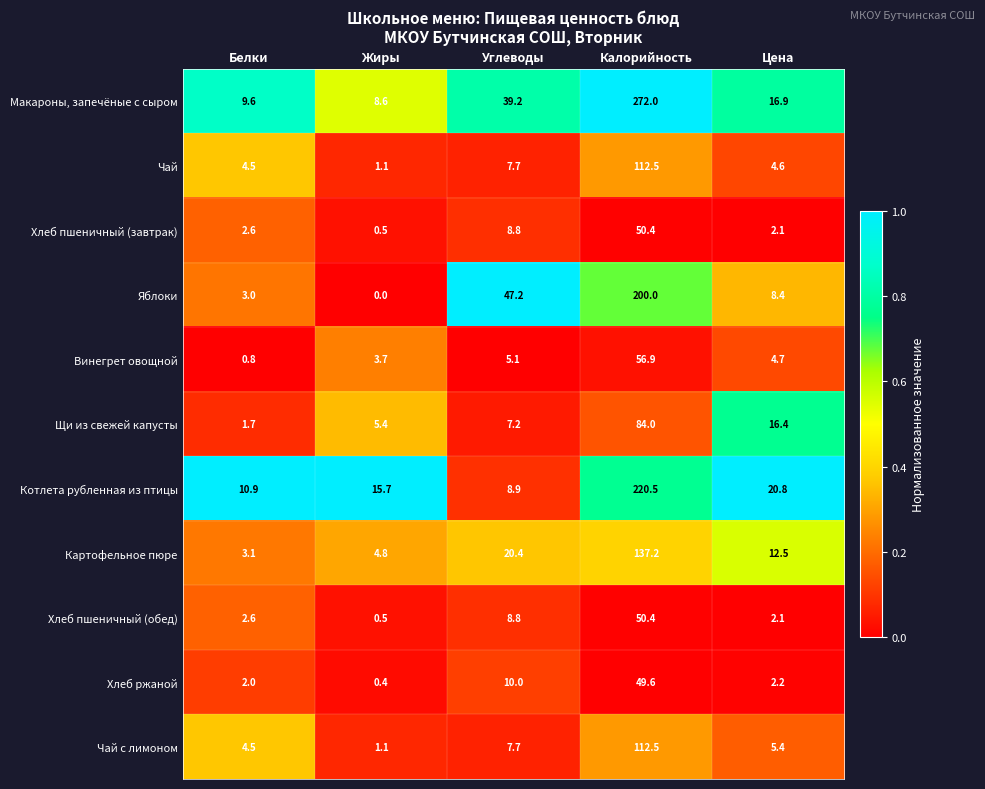

The value of Макароны, запечёные с сыром at Калорийность is 272.0. True or false?

True